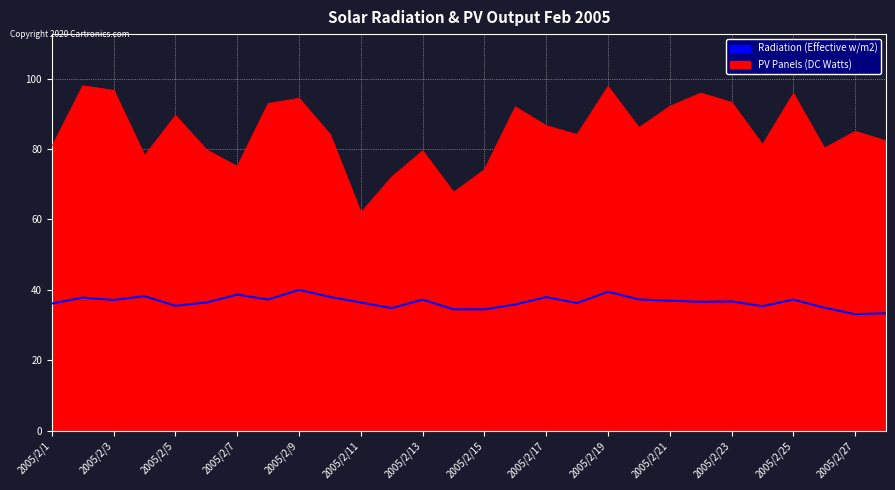

Which series has the largest total across all categories?

Radiation (Effective w/m2)